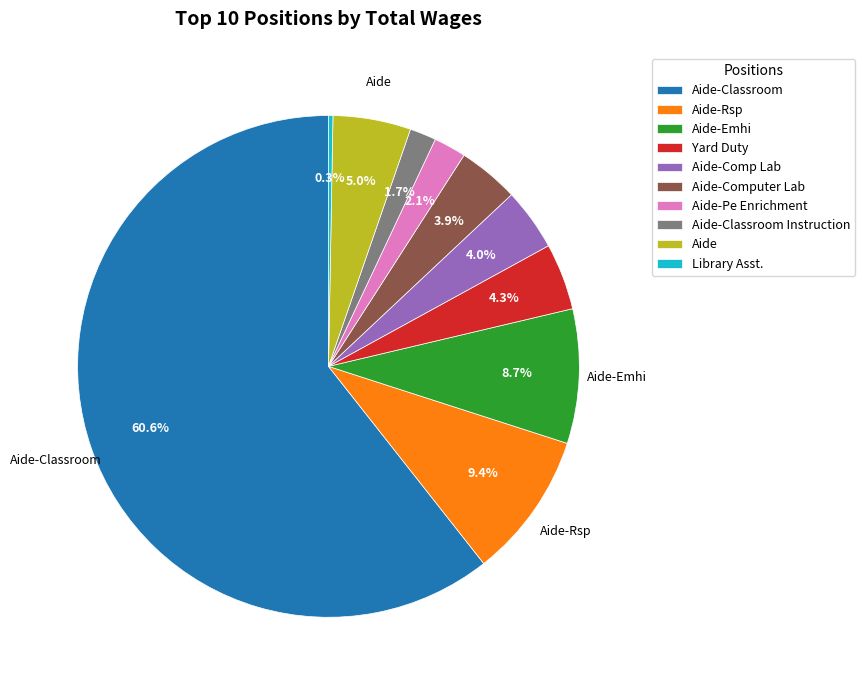

Does Aide-Emhi represent more than half of the total?

No